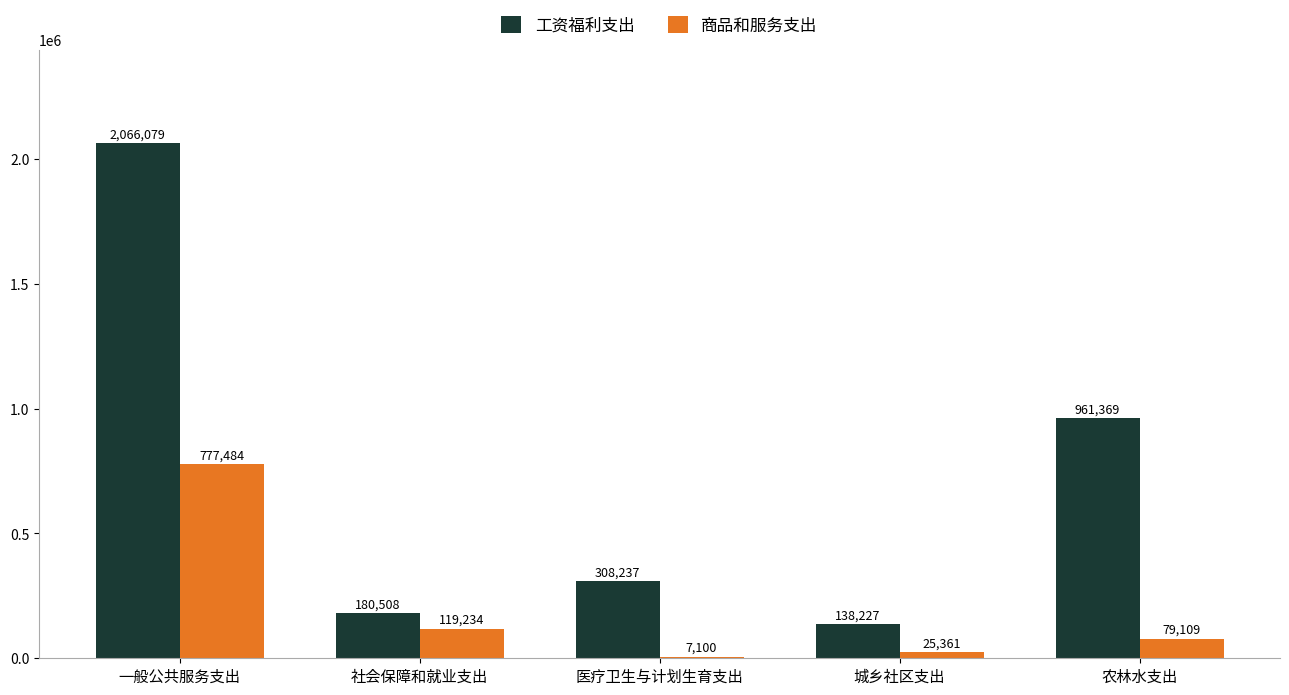

What is the greatest value displayed?

2066079.0